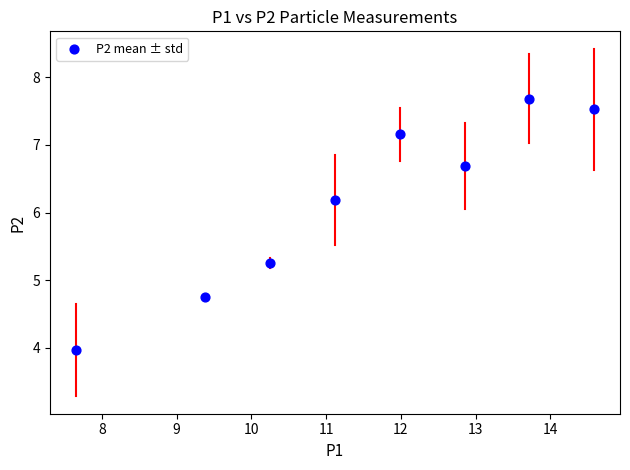

What is the average X value?

11.4